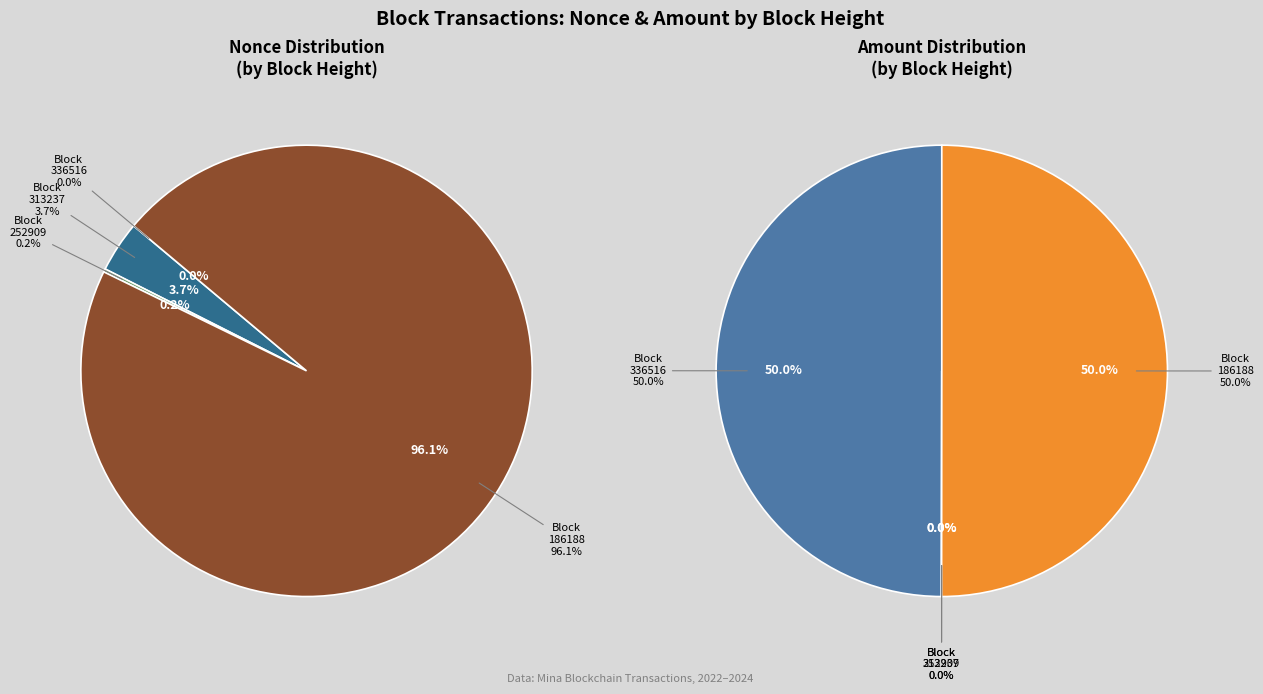

What portion of the pie excludes 252909?

99.8%